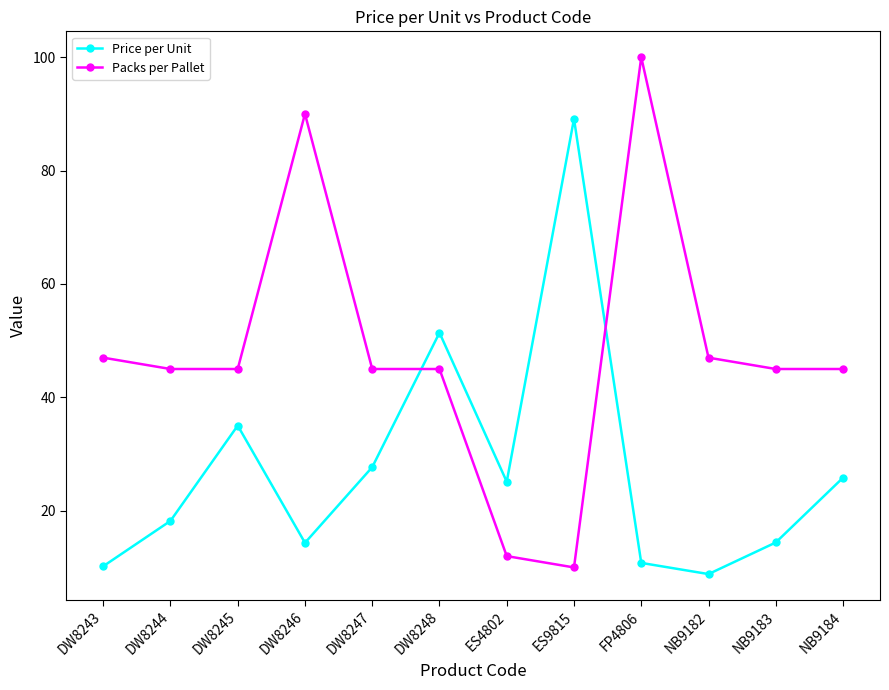

At which label does Price per Unit first exceed 25?

DW8245